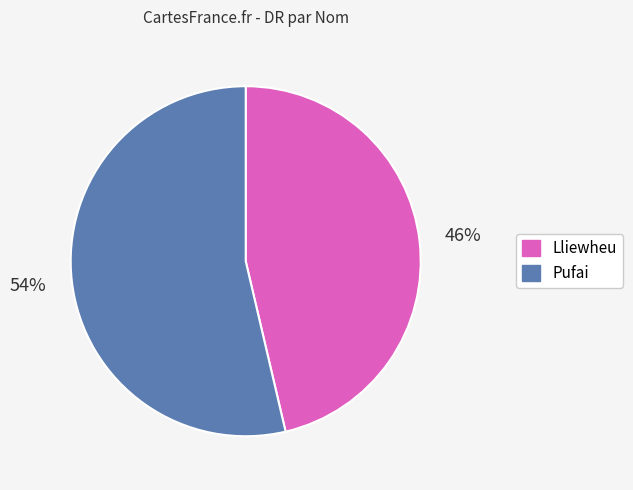

Rank the categories by value from lowest to highest.

Lliewheu, Pufai